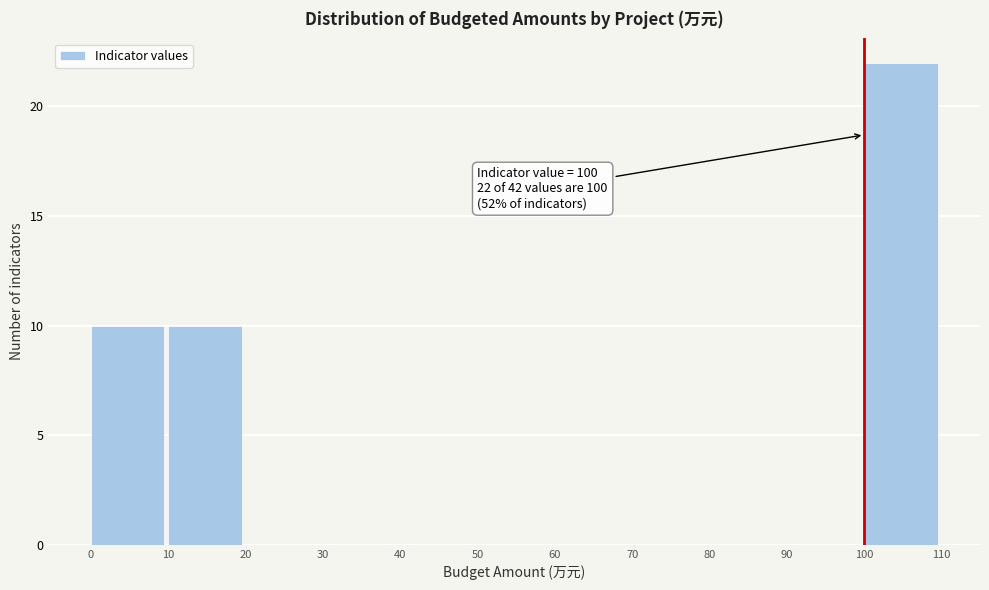

Which range on the x-axis has the tallest bar?

100 to 110